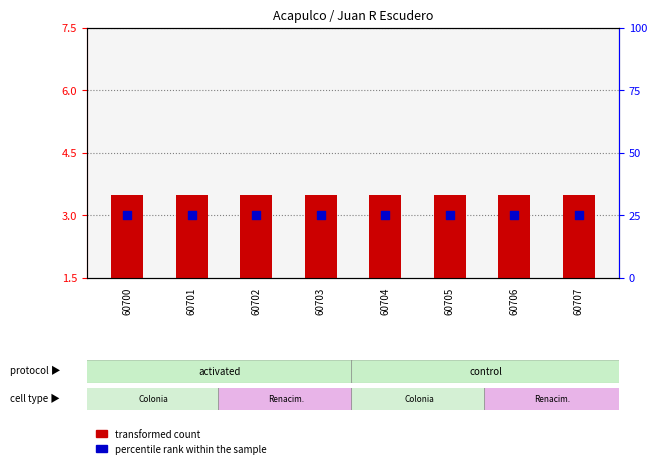

What are all the series names shown in the legend?

transformed count, percentile rank within the sample